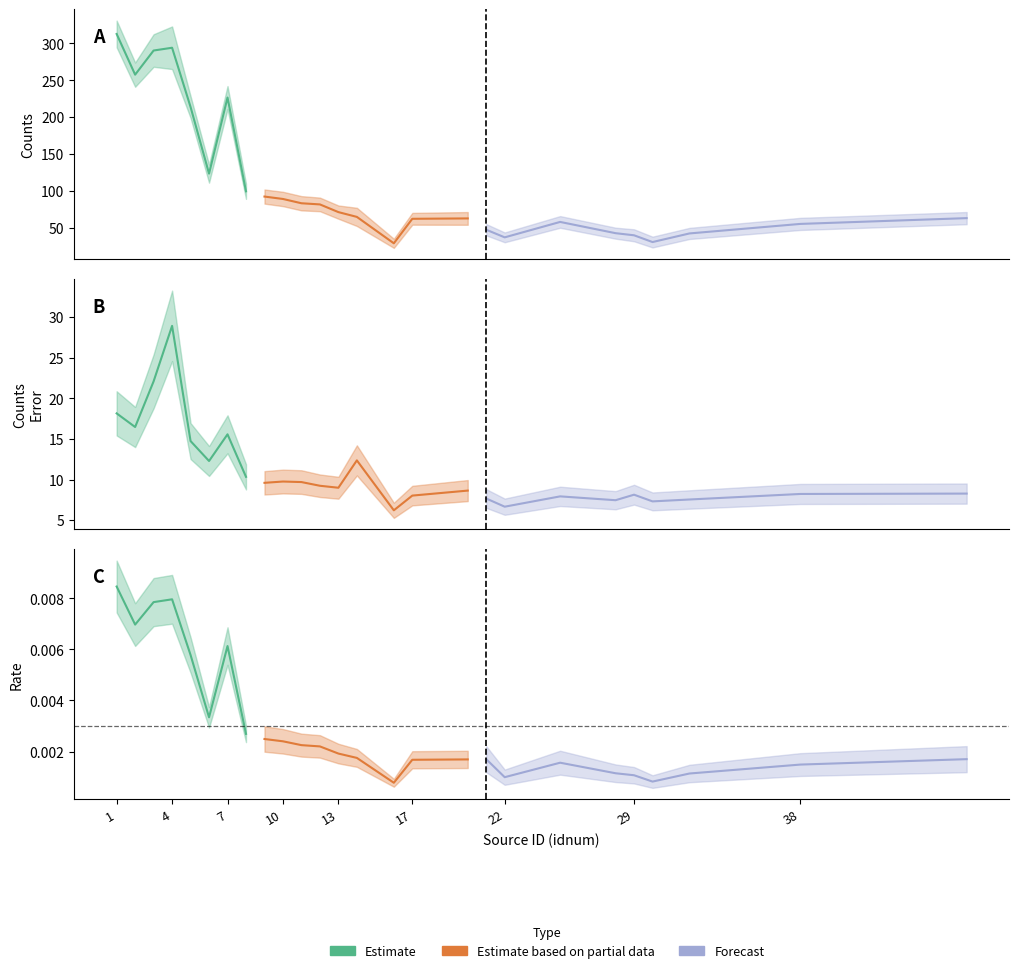

What is the difference between the maximum and minimum values in the cnts_err series?

22.7